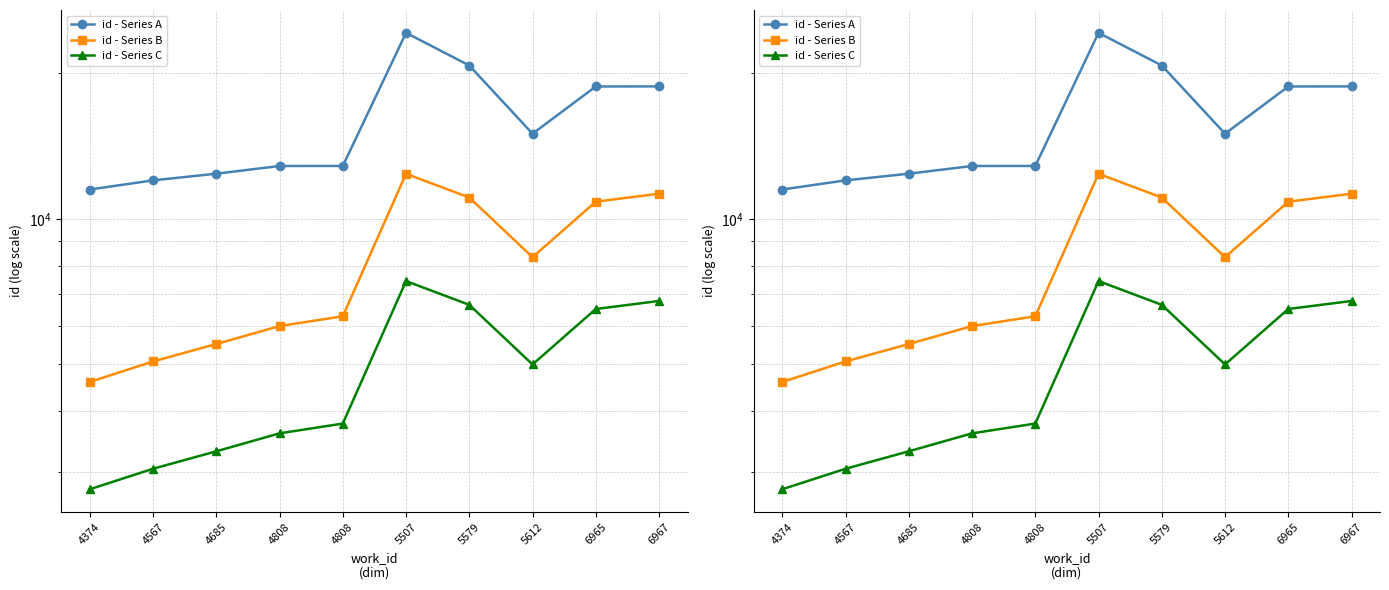

Does the chart have visible grid lines?

Yes